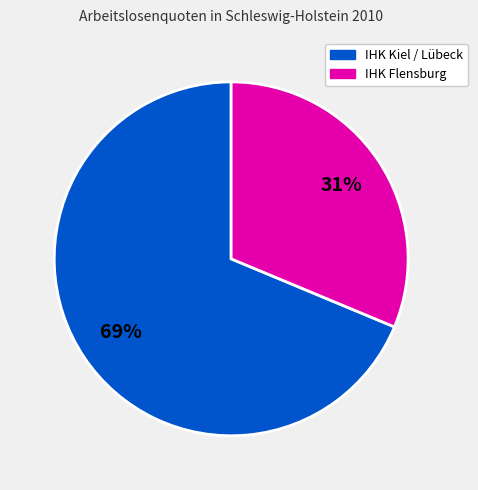

To the nearest percent, what is the average slice percentage?

50%